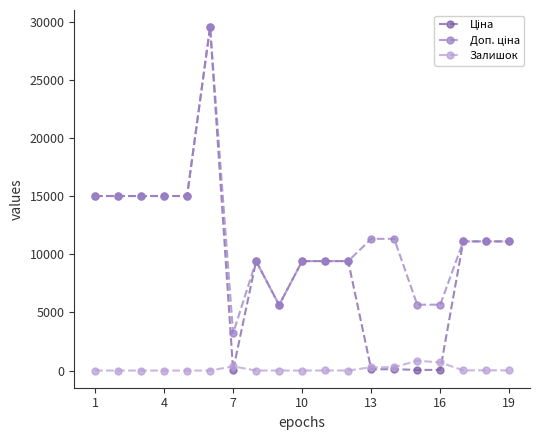

What is the maximum value for Залишок?

845.0